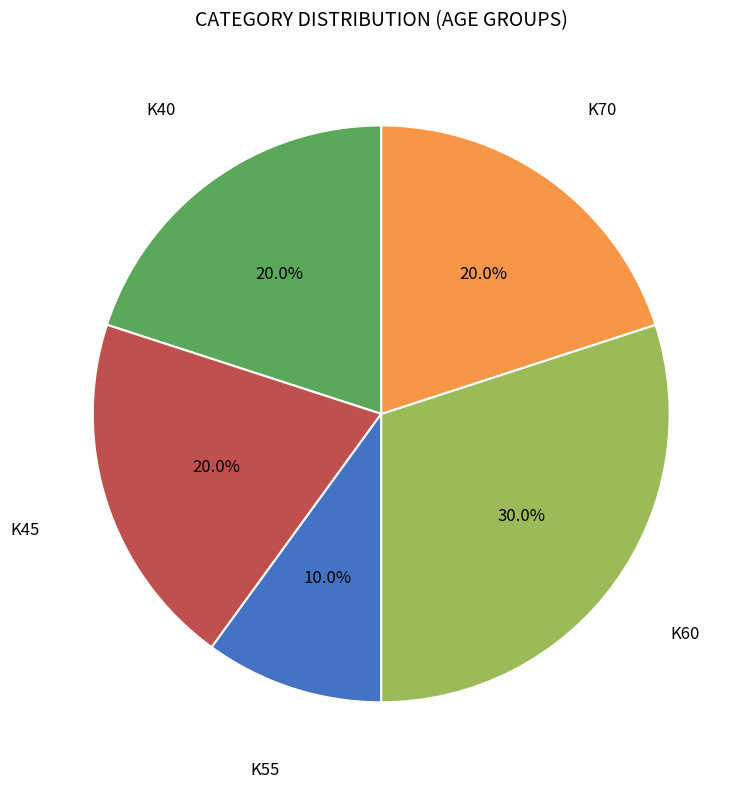

Is there a majority slice in this chart?

No